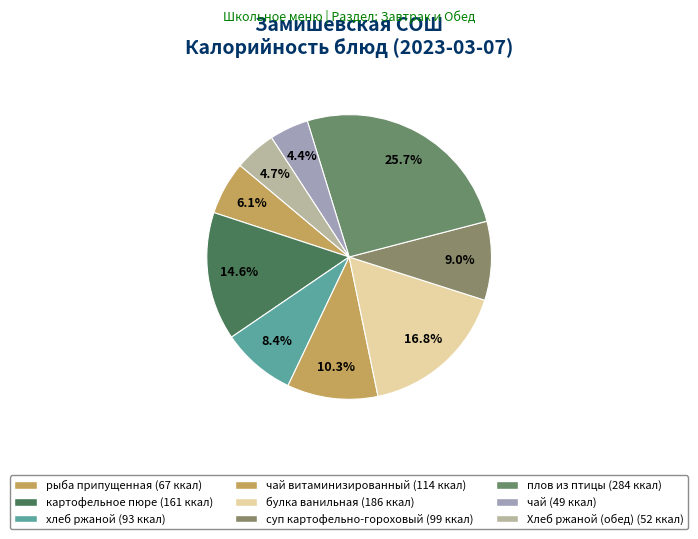

Rank the categories by value from highest to lowest.

плов из птицы, булка ванильная, картофельное пюре, чай витаминизированный, суп картофельно-гороховый, хлеб ржаной, рыба припущенная, Хлеб ржаной (обед), чай